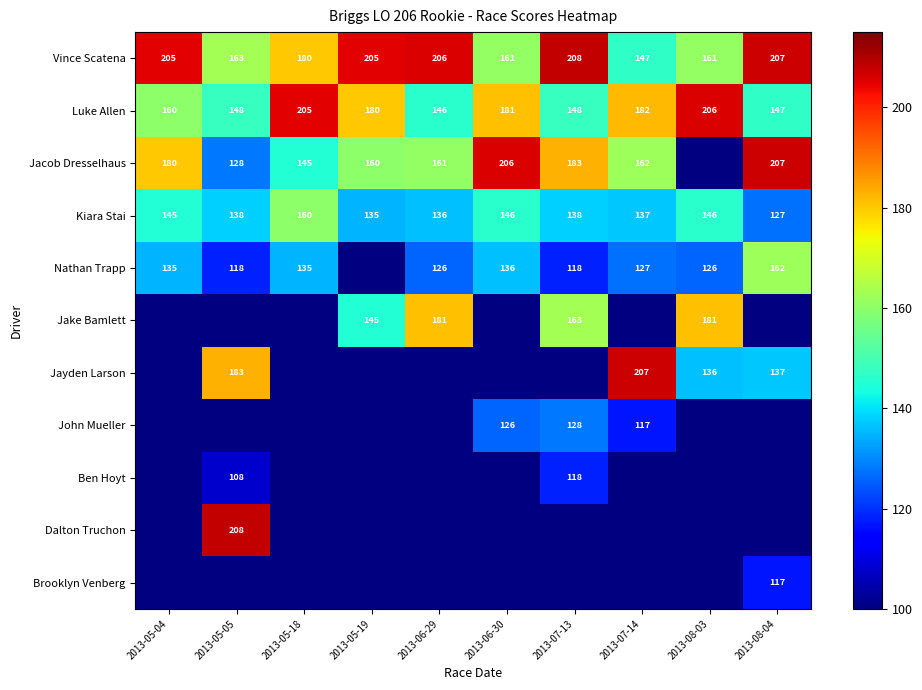

What is the difference between the Nathan Trapp values at 2013-05-05 and 2013-05-18?

17